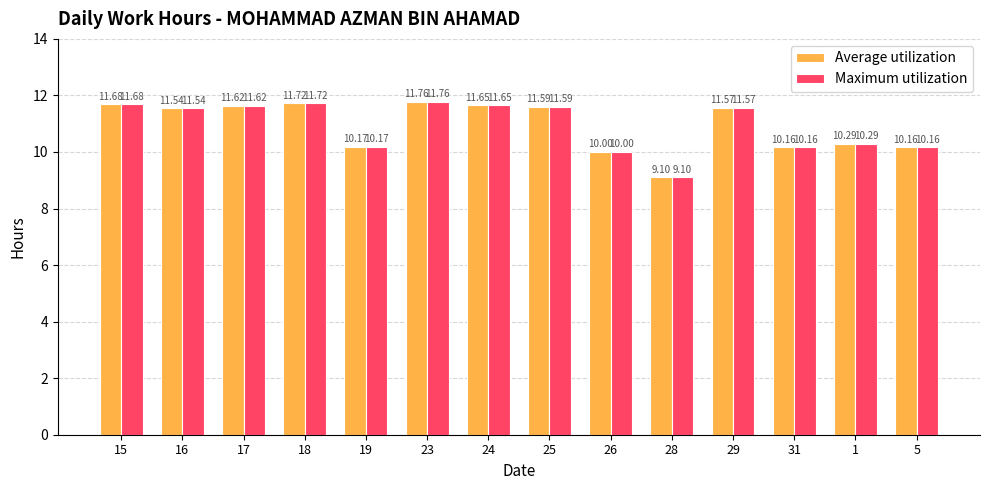

At which category does the chart reach its minimum across all series?

28